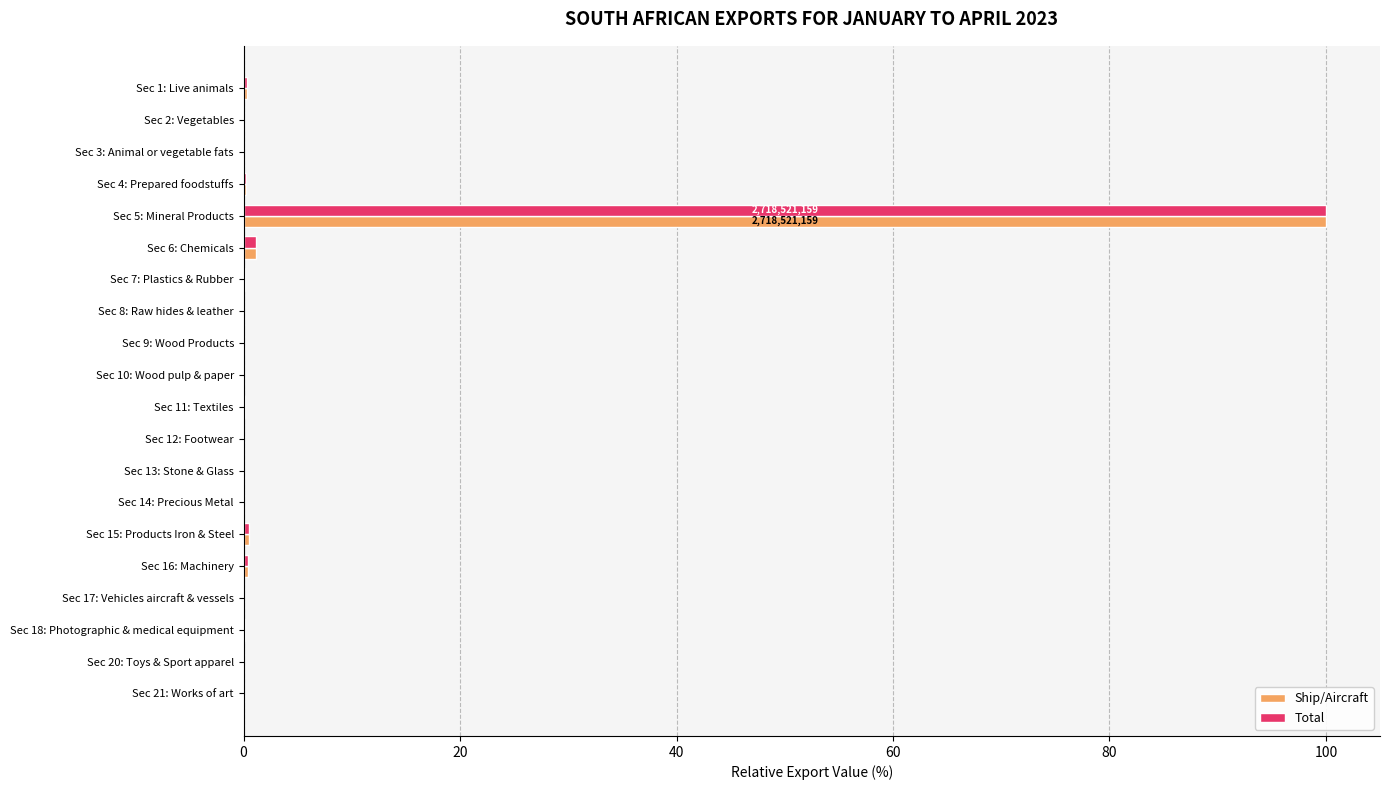

What is the sum of all Total values?

103.3